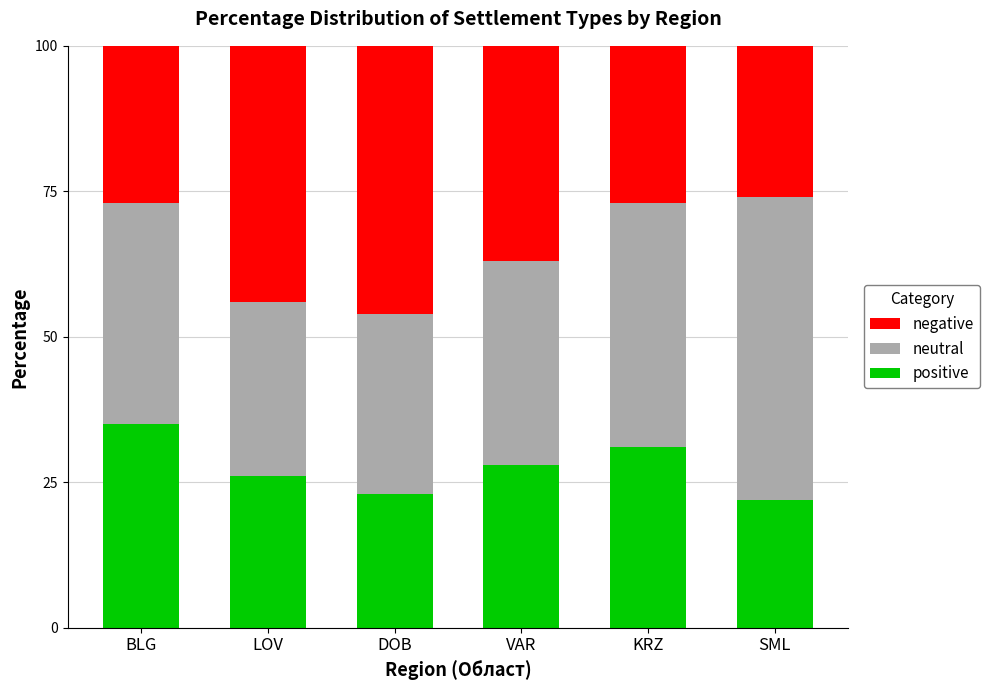

What is the sum of all positive values?

165